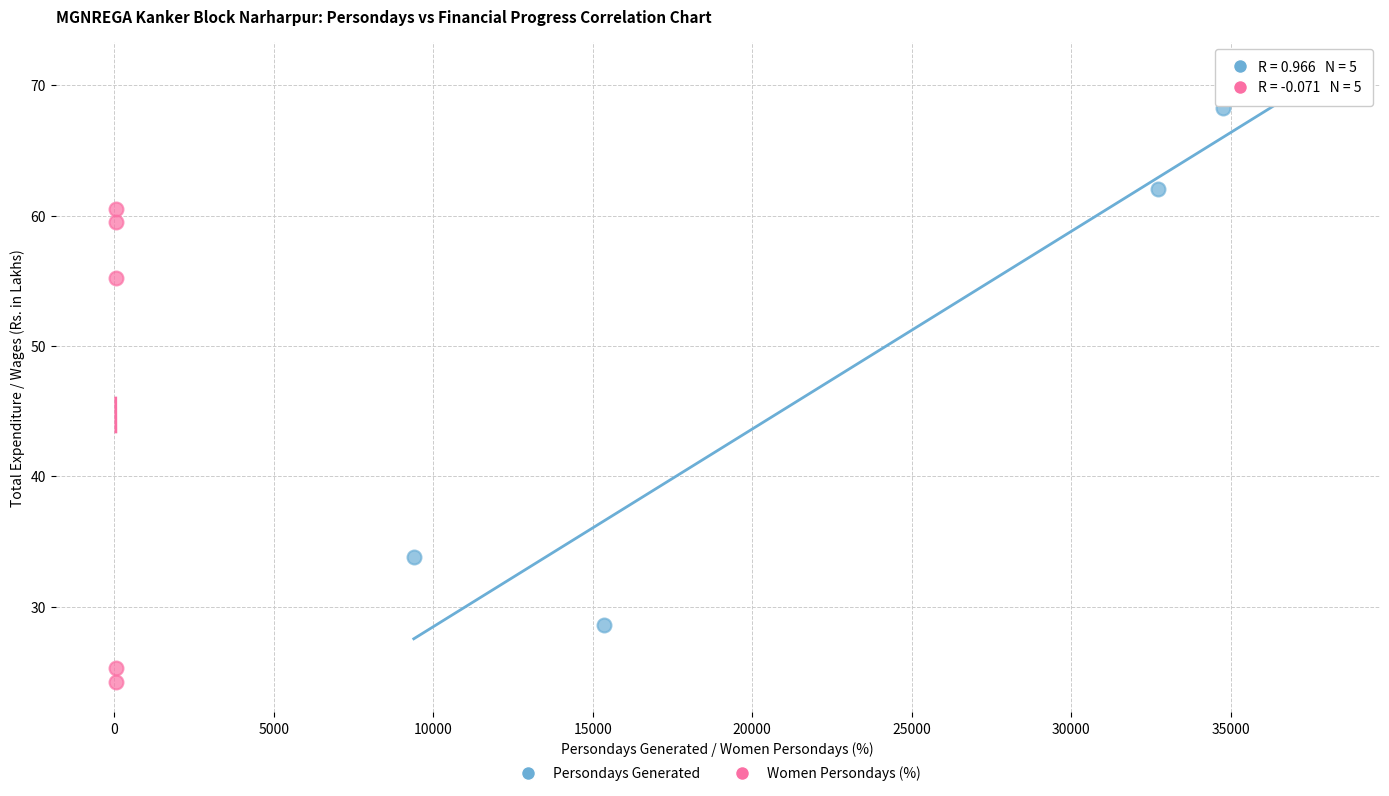

Which series has the widest spread of Y values?

Persondays Generated